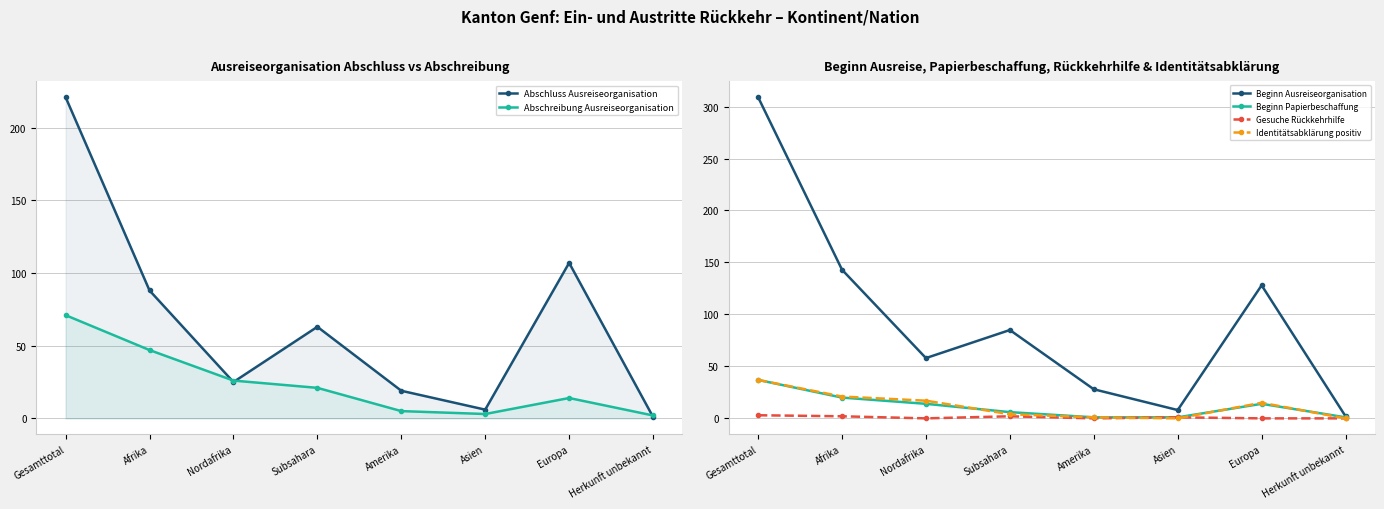

Which series changed the most between Afrika and Nordafrika?

Beginn Ausreiseorganisation